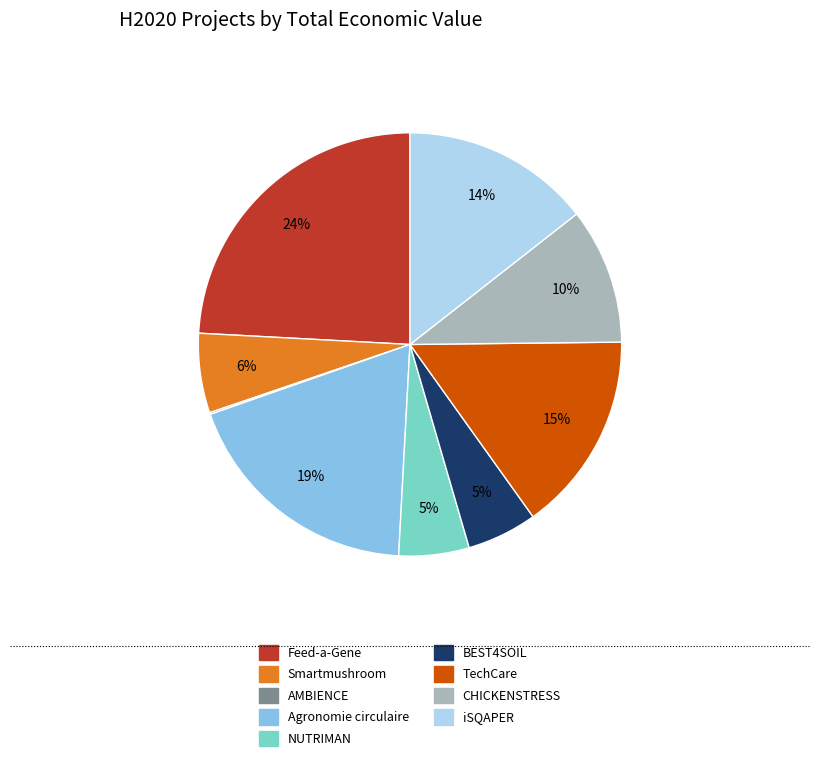

Is it true that CHICKENSTRESS is 10% of the pie?

True